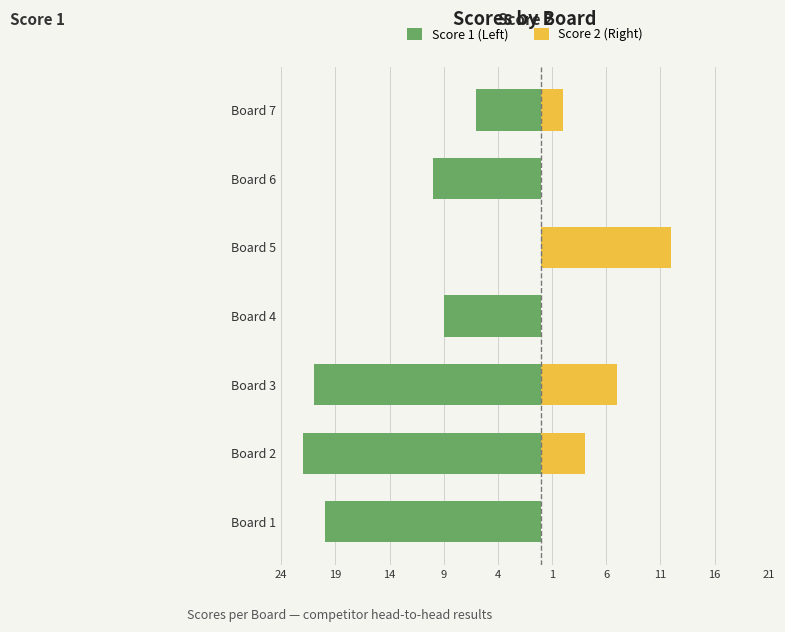

How many data points in Score 2 (Right) are less than 2?

3